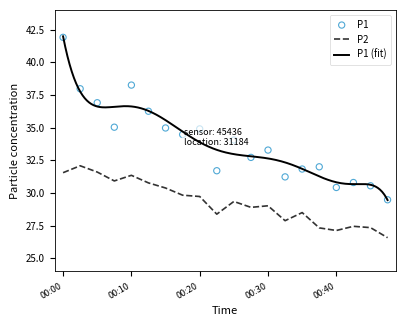

Which series has the widest spread of Y values?

P1